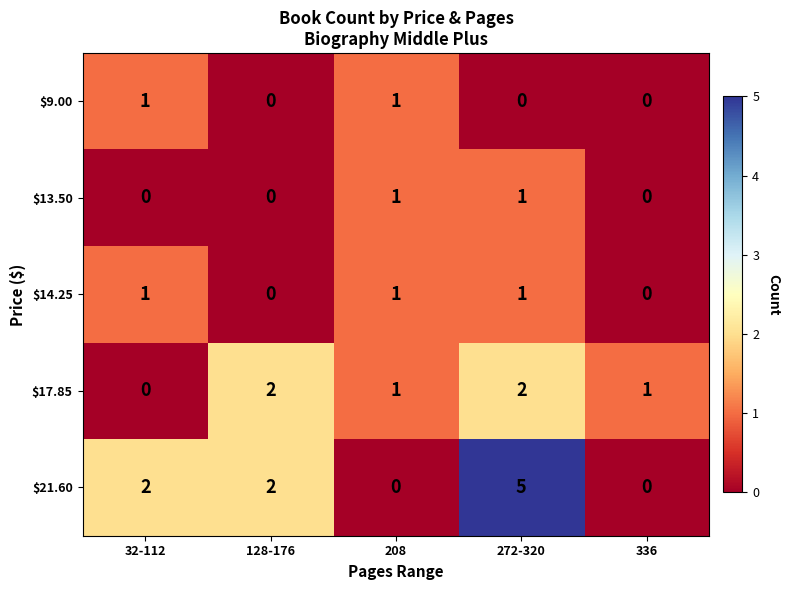

Which category has the lowest value in the $17.85 series?

32-112